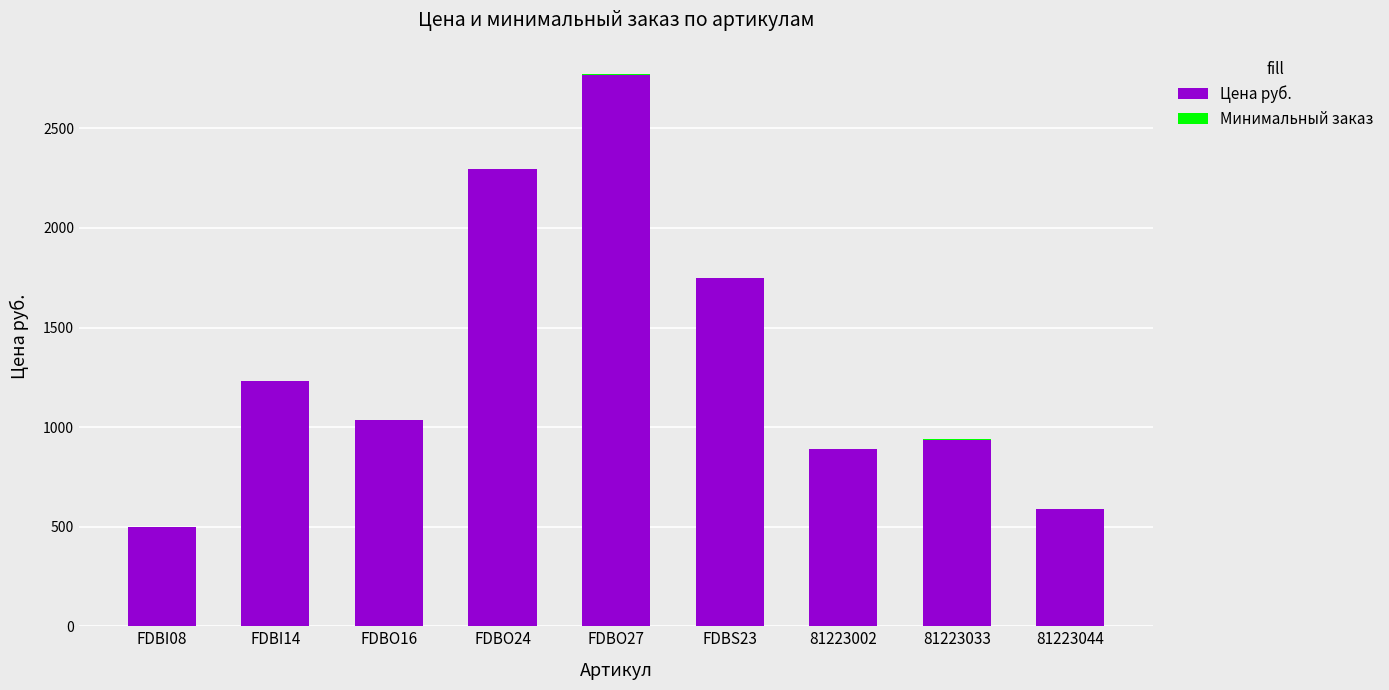

At which label does Цена руб. reach its peak?

FDBO27